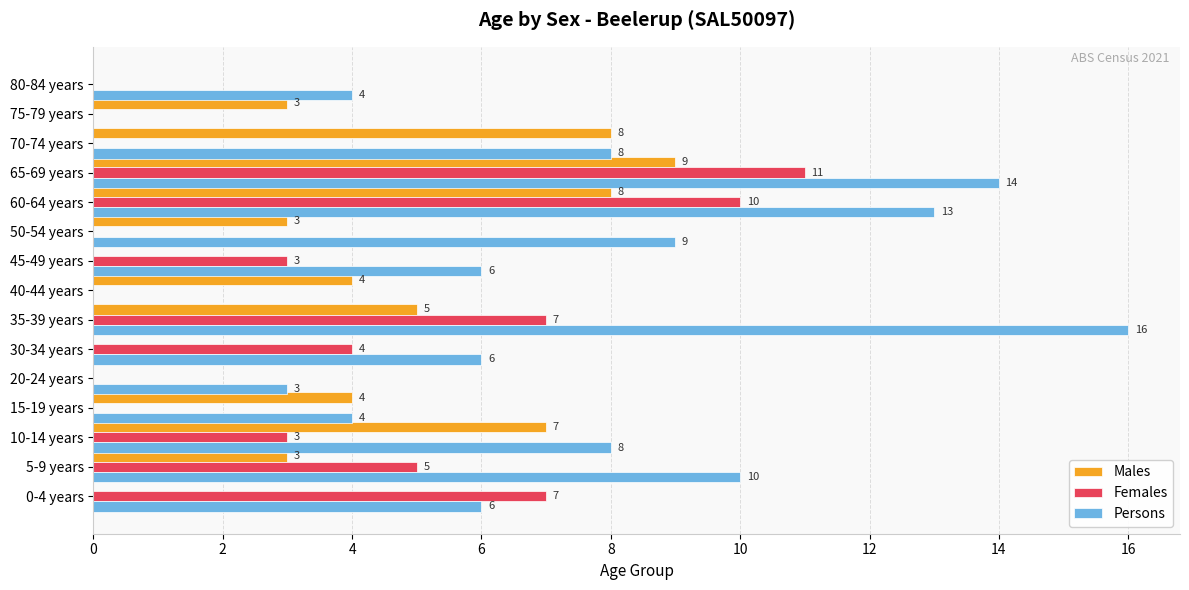

Which series changed the most between 35-39 years and 40-44 years?

Persons